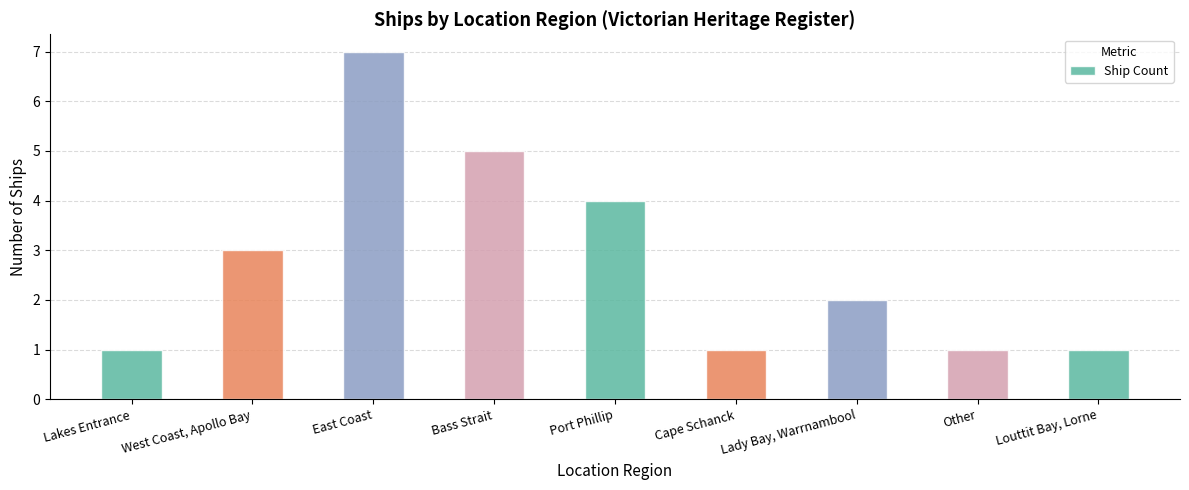

How many data points are less than 2?

4